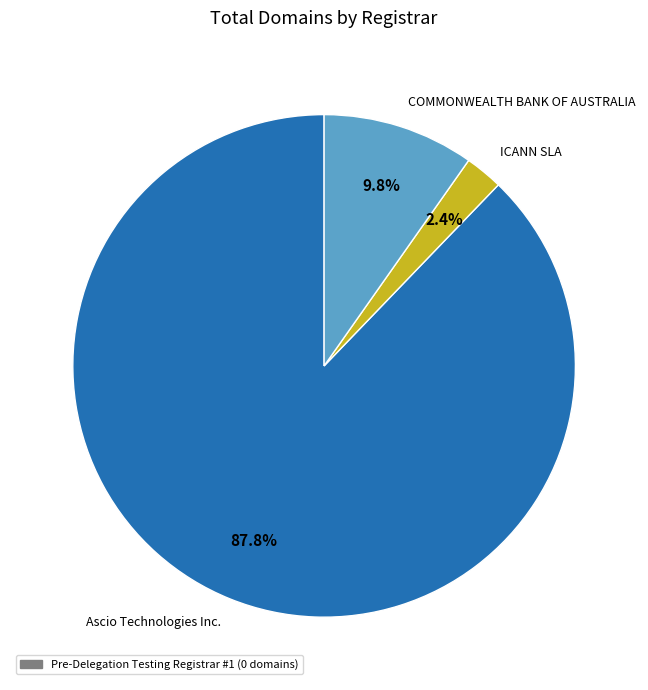

Combined, what portion of the pie is COMMONWEALTH BANK OF AUSTRALIA and Ascio Technologies Inc.?

97.6%